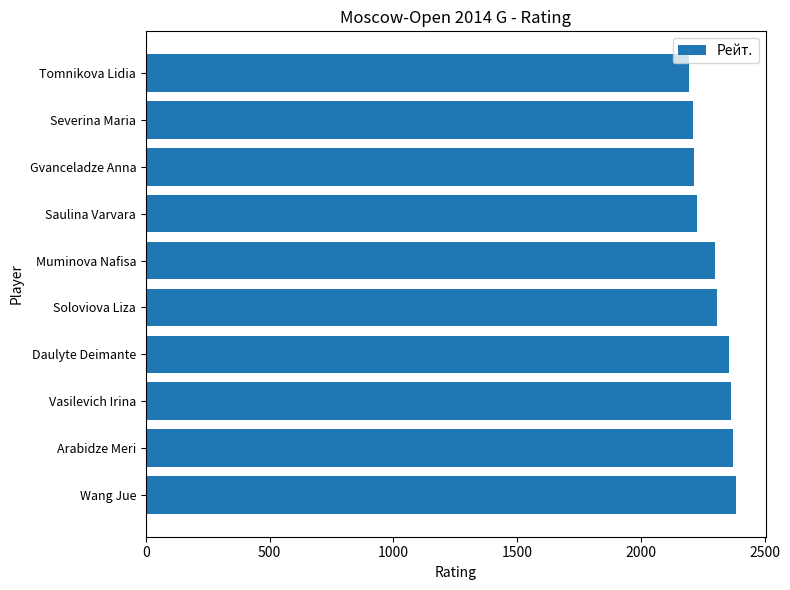

What is the greatest value displayed?

2386